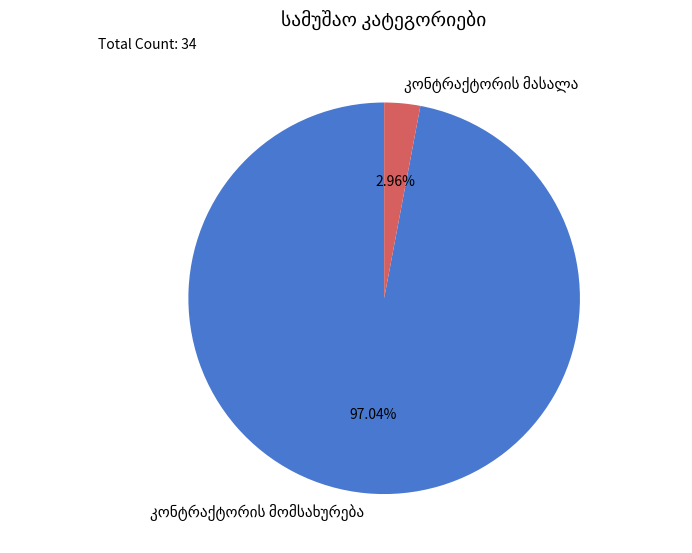

Is there any slice that represents more than half of the pie?

Yes